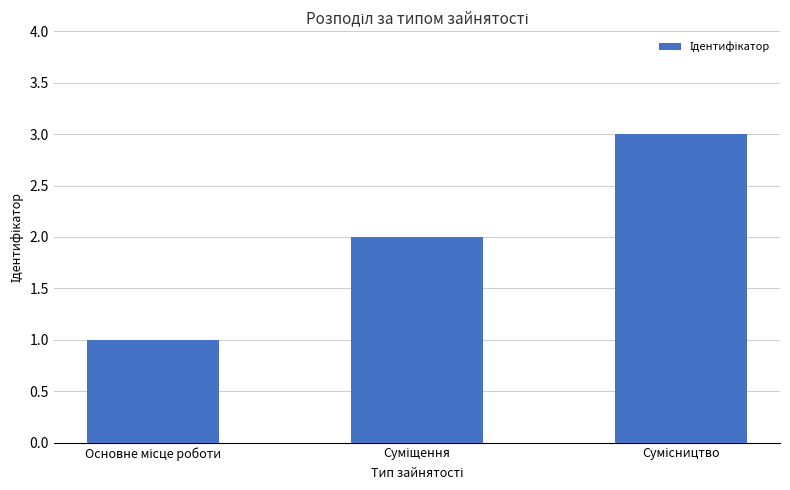

What is the maximum value shown in the chart?

3